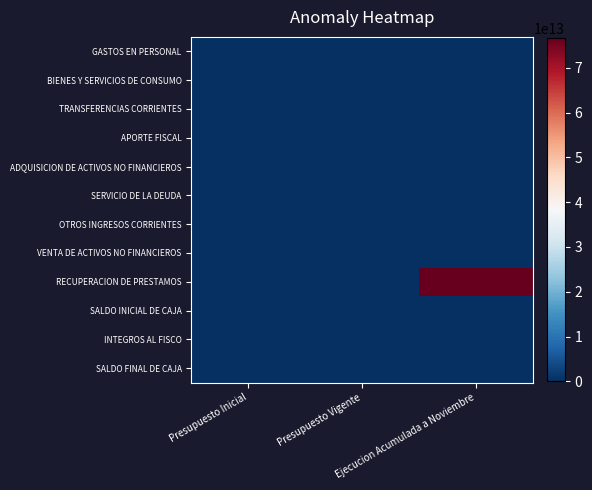

At Presupuesto Inicial, list the series in order from smallest to largest.

RECUPERACION DE PRESTAMOS, INTEGROS AL FISCO, GASTOS EN PERSONAL, BIENES Y SERVICIOS DE CONSUMO, TRANSFERENCIAS CORRIENTES, APORTE FISCAL, ADQUISICION DE ACTIVOS NO FINANCIEROS, SERVICIO DE LA DEUDA, OTROS INGRESOS CORRIENTES, VENTA DE ACTIVOS NO FINANCIEROS, SALDO INICIAL DE CAJA, SALDO FINAL DE CAJA